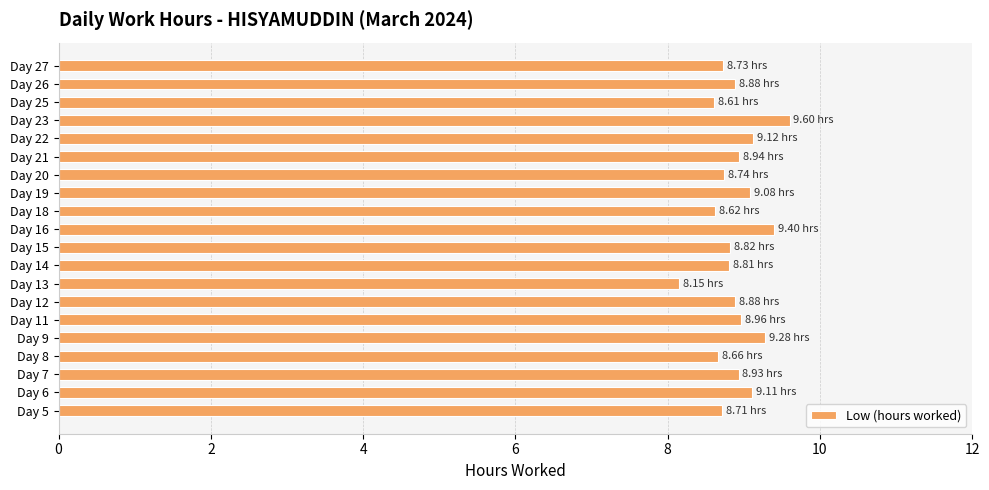

Which has a higher value, Day 16 or Day 26?

Day 16